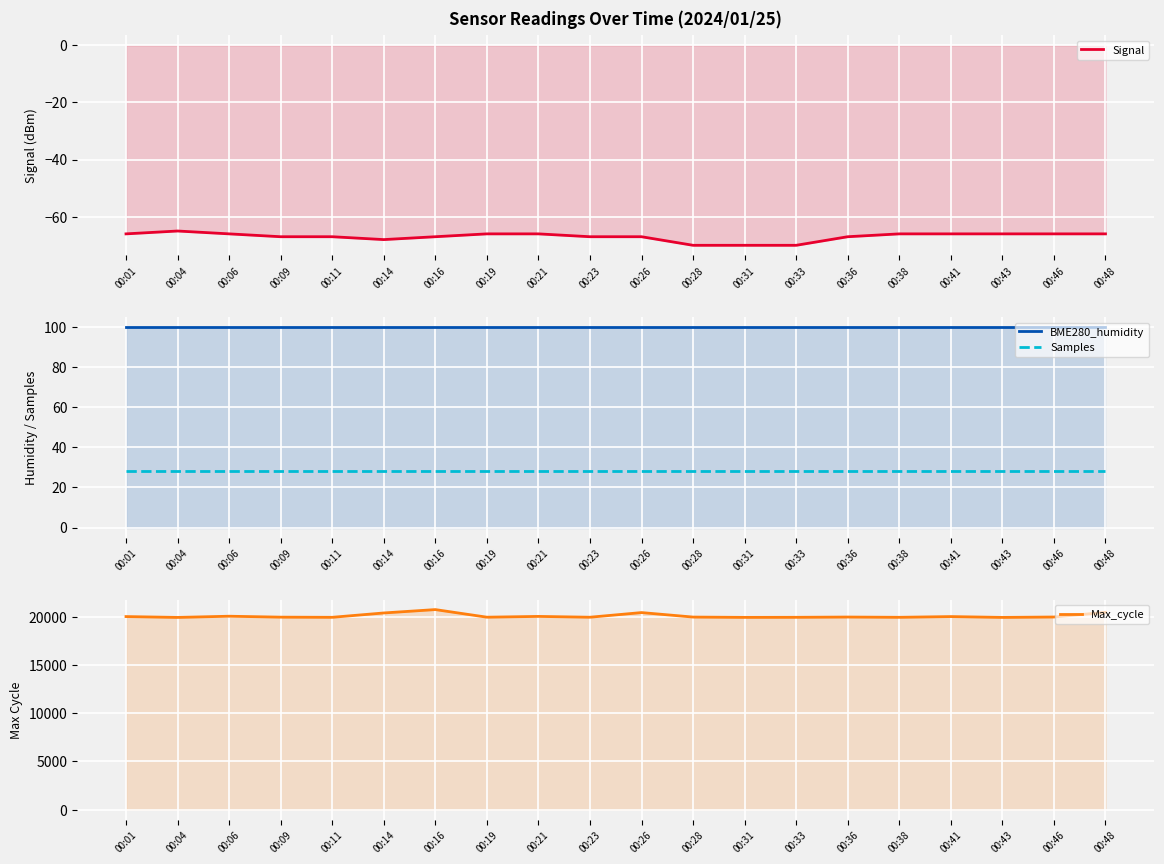

At which label does BME280_humidity reach its peak?

00:01